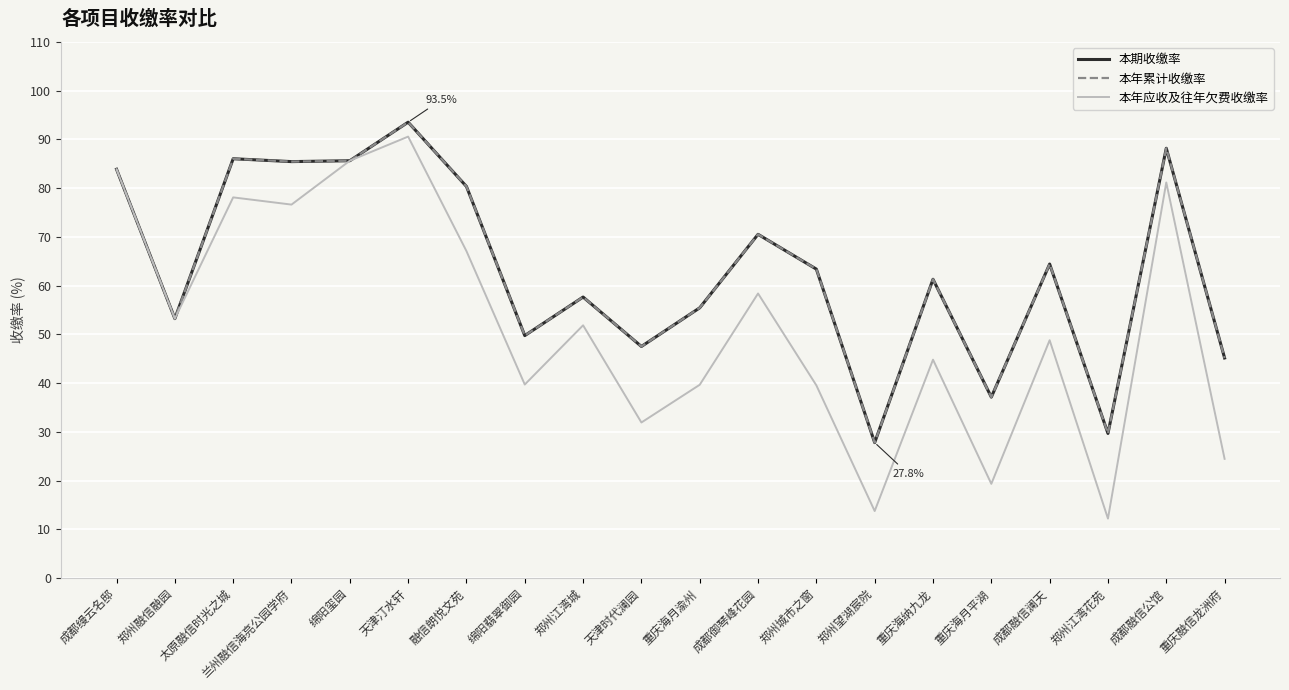

Where does the 本年应收及往年欠费收缴率 series first go above 51?

成都缦云名邸